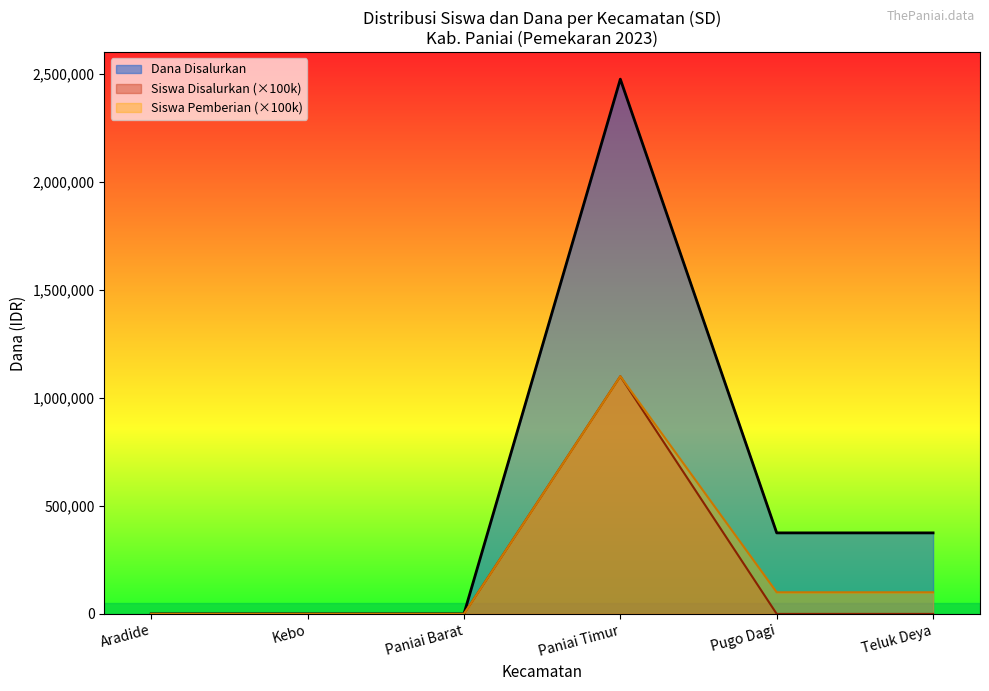

What is the label of the 5th point from the right?

Kebo